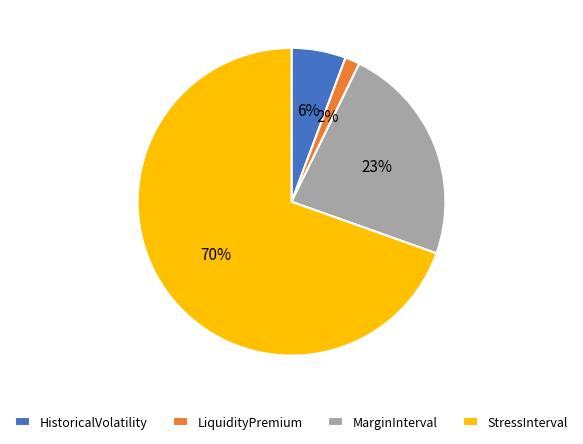

Do HistoricalVolatility and StressInterval together represent more than half of the pie?

Yes